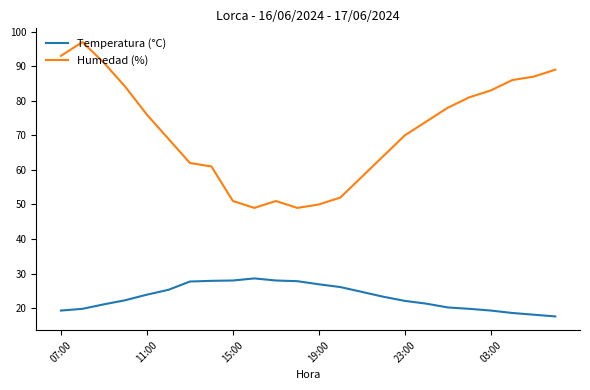

What is the difference between the maximum and minimum values in the Humedad (%) series?

48.0